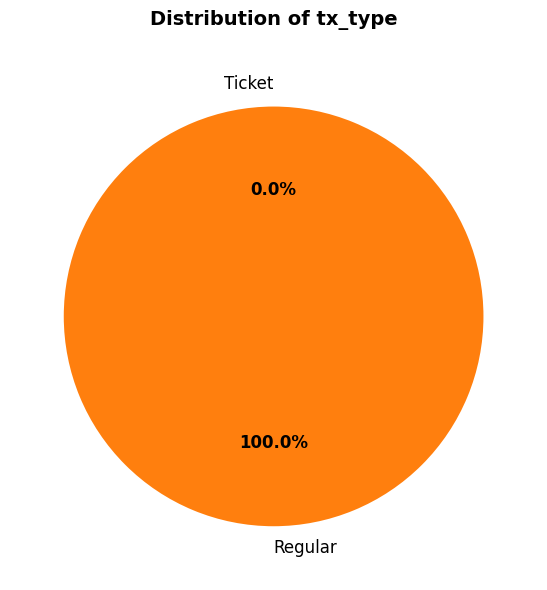

To the nearest percent, what is the average slice percentage?

50%